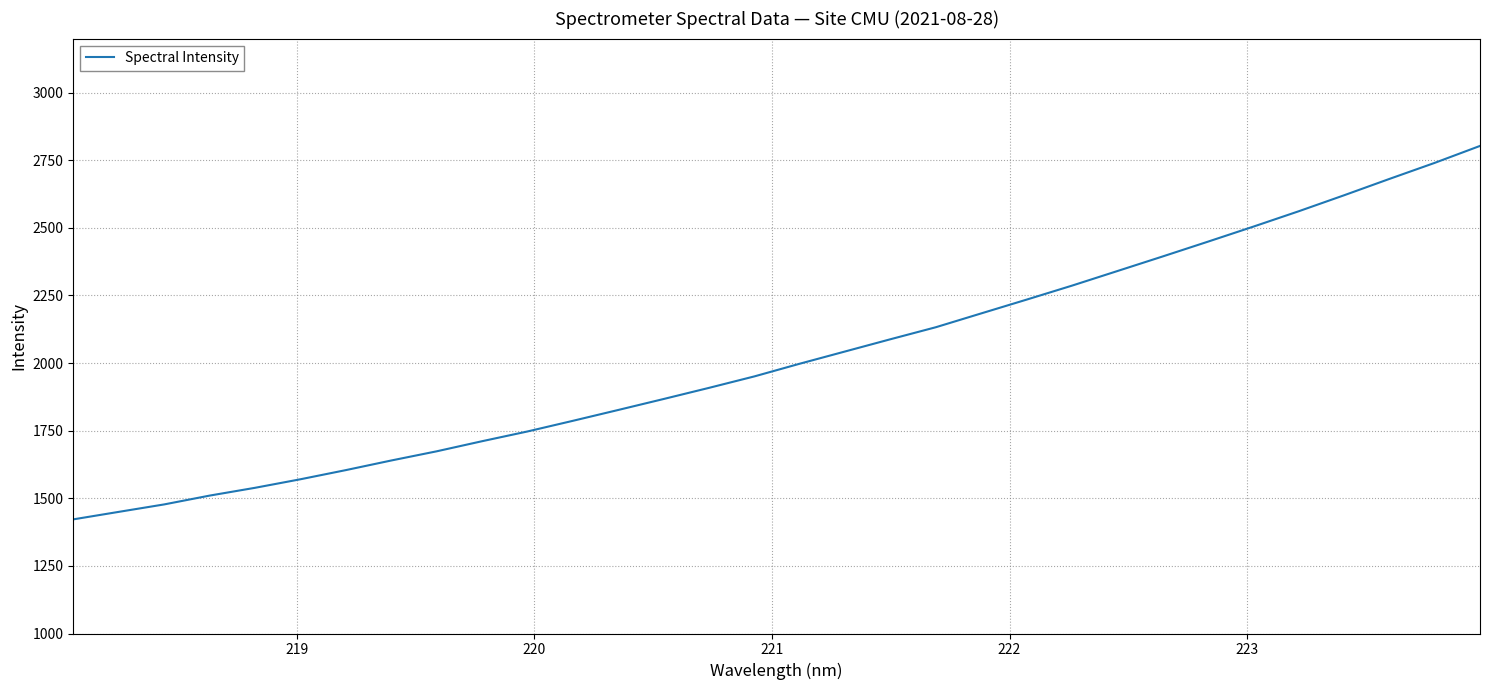

What is the minimum value shown in the chart?

1422.1